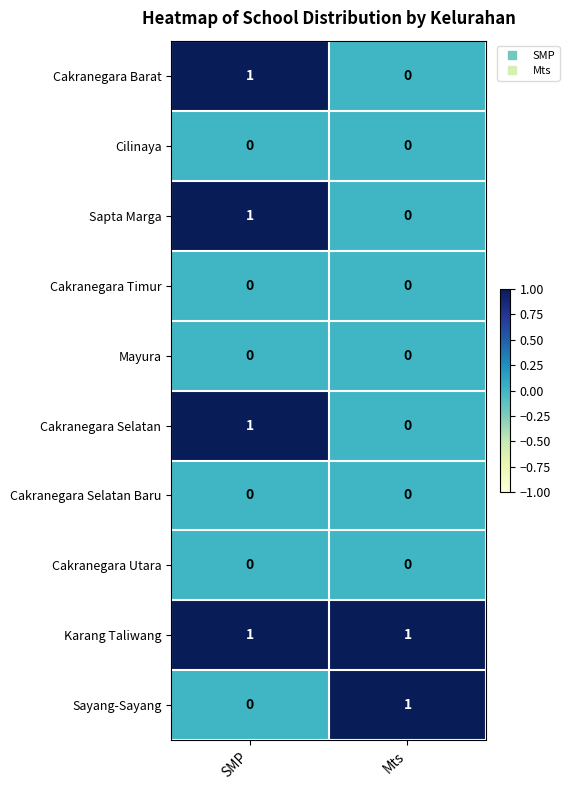

At which label does Sapta Marga reach its peak?

SMP